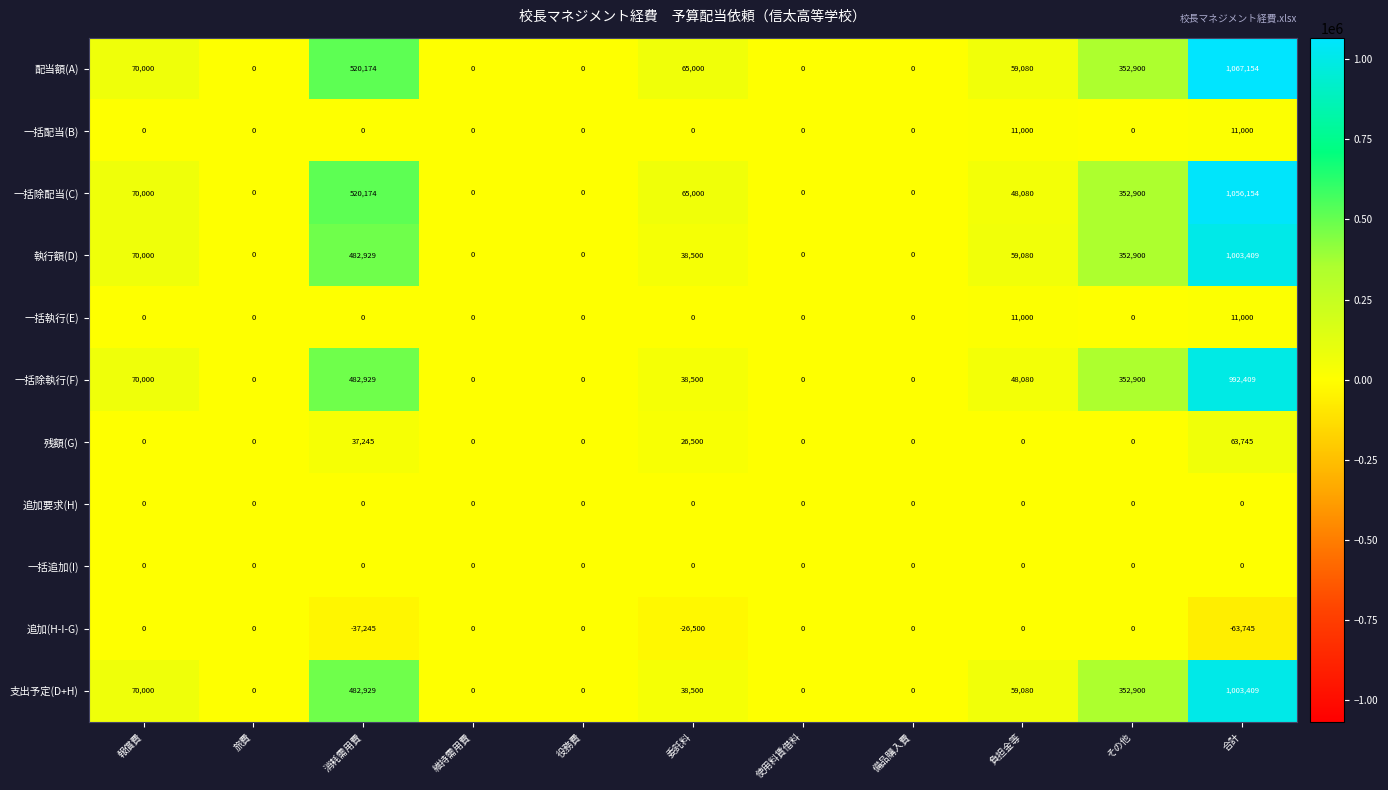

What is the sum of the 残額(G) values at 使用料賃借料 and 消耗需用費?

37245